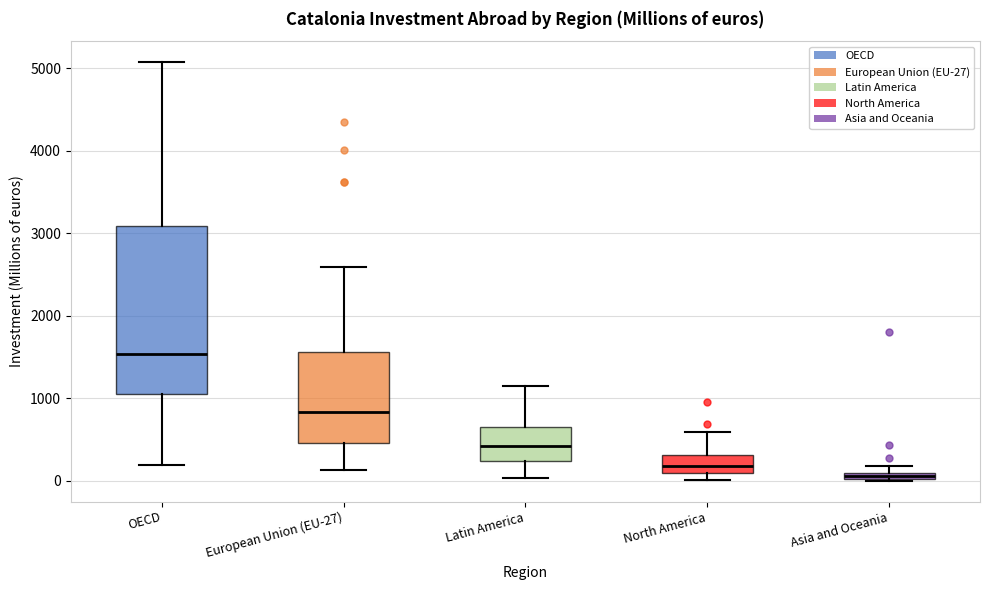

Where does the lower whisker of the box for Latin America end on the y-axis? The values are not printed on the chart, so give them approximately, as read against the axis.

0